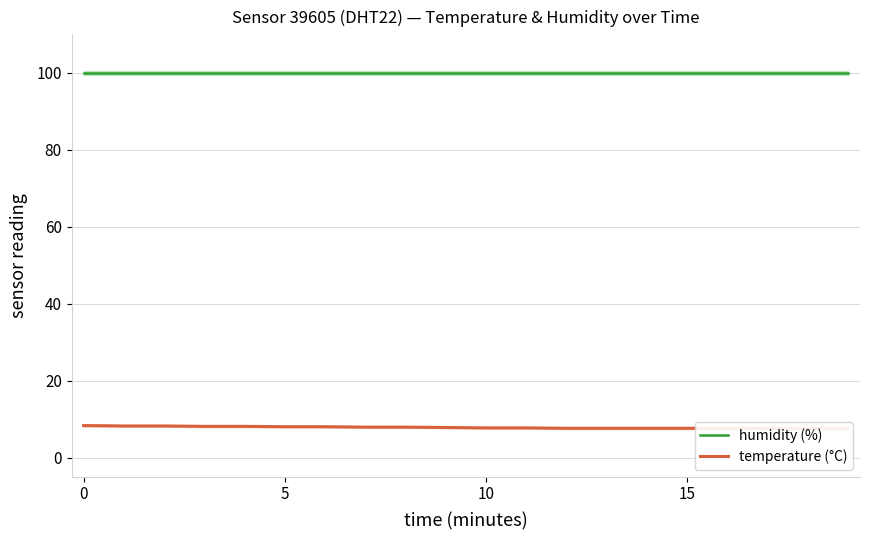

Read the temperature (°C) value at 5.

8.0